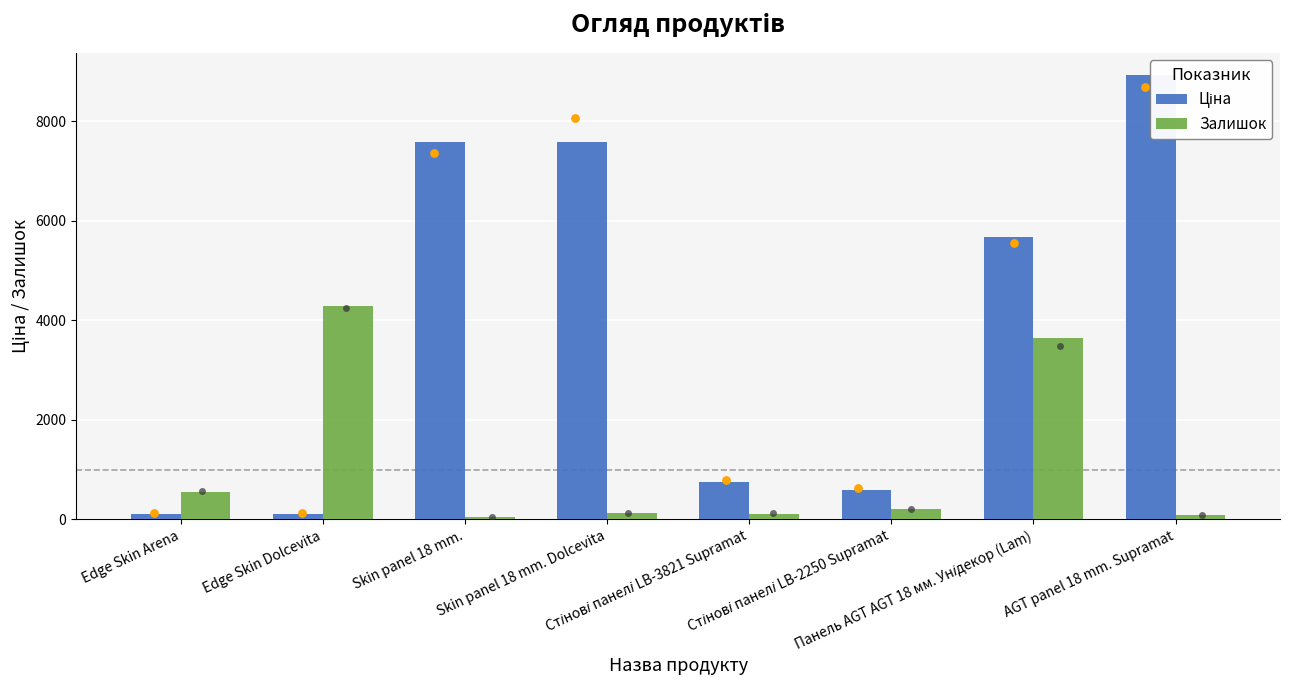

At how many categories does at least one series exceed 6177?

3